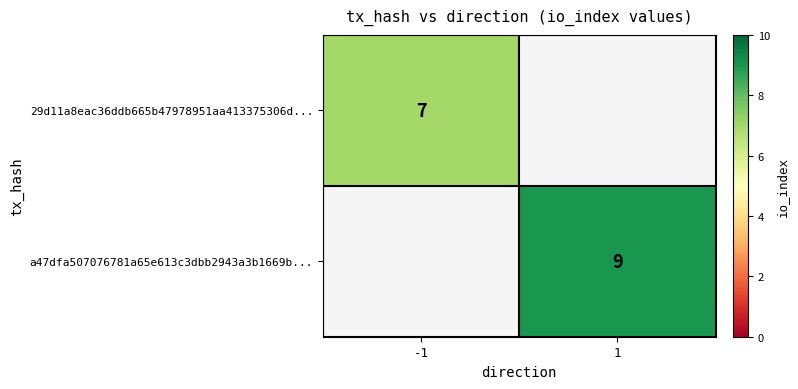

The value of 29d11a8eac36ddb665b47978951aa413375306d... at -1 is 7. True or false?

True